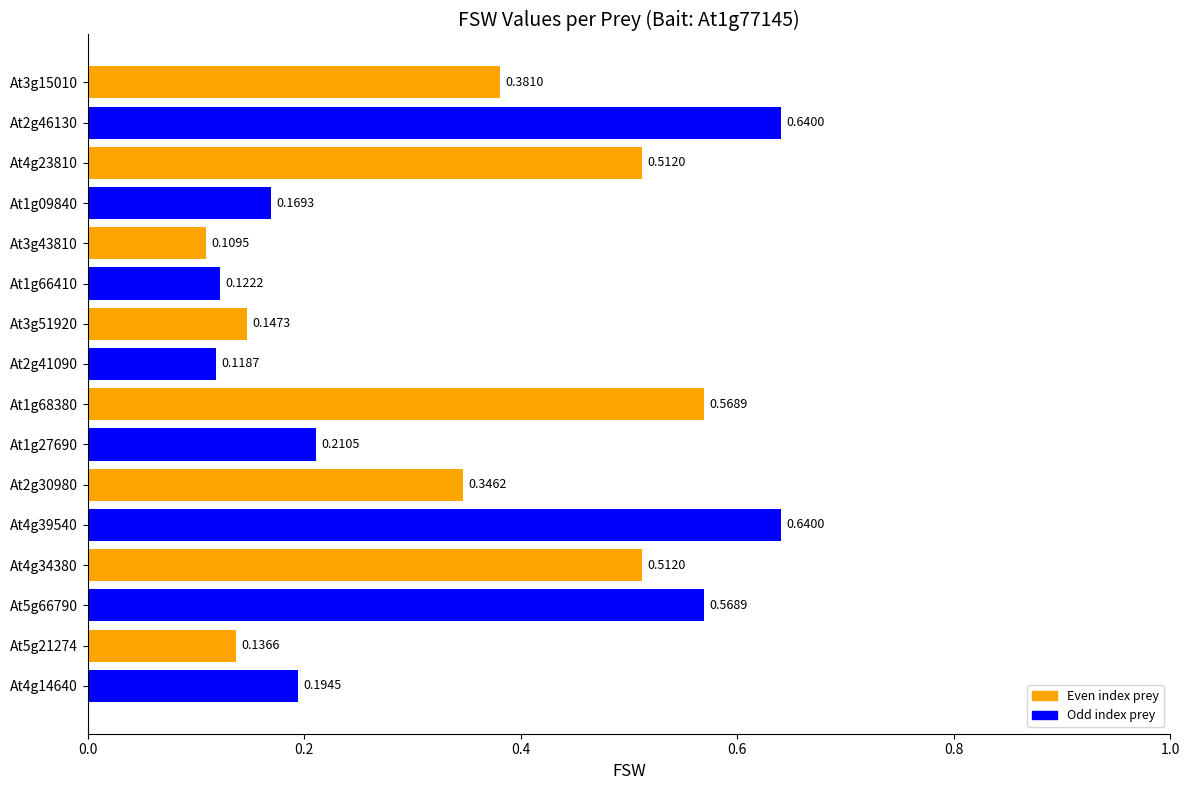

What is the change in value from At2g46130 to At1g66410?

-0.5